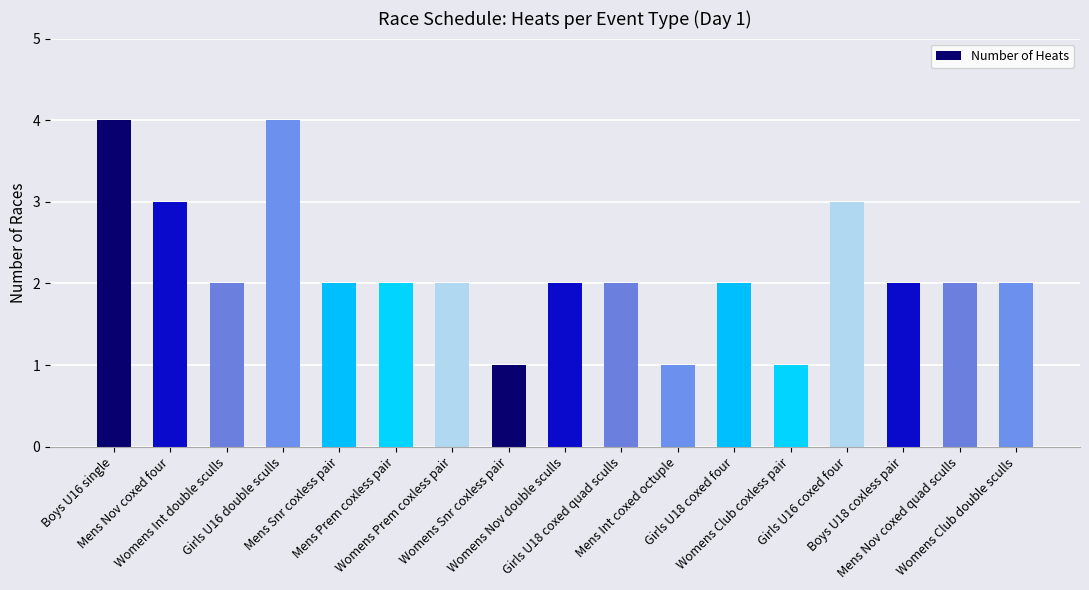

What is the greatest value displayed?

4